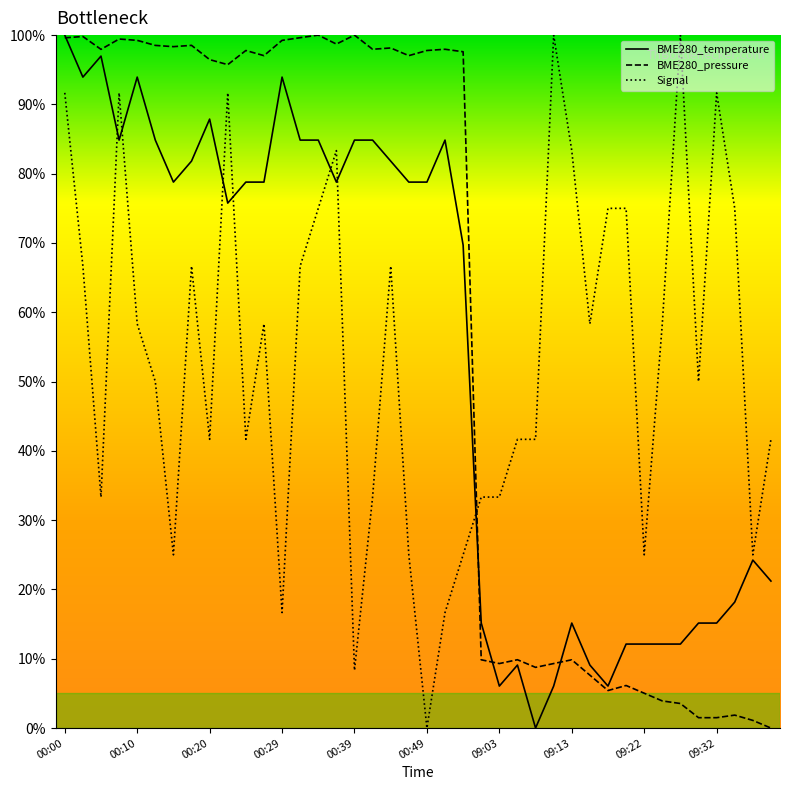

True or false: BME280_pressure and Signal cross at least once.

True